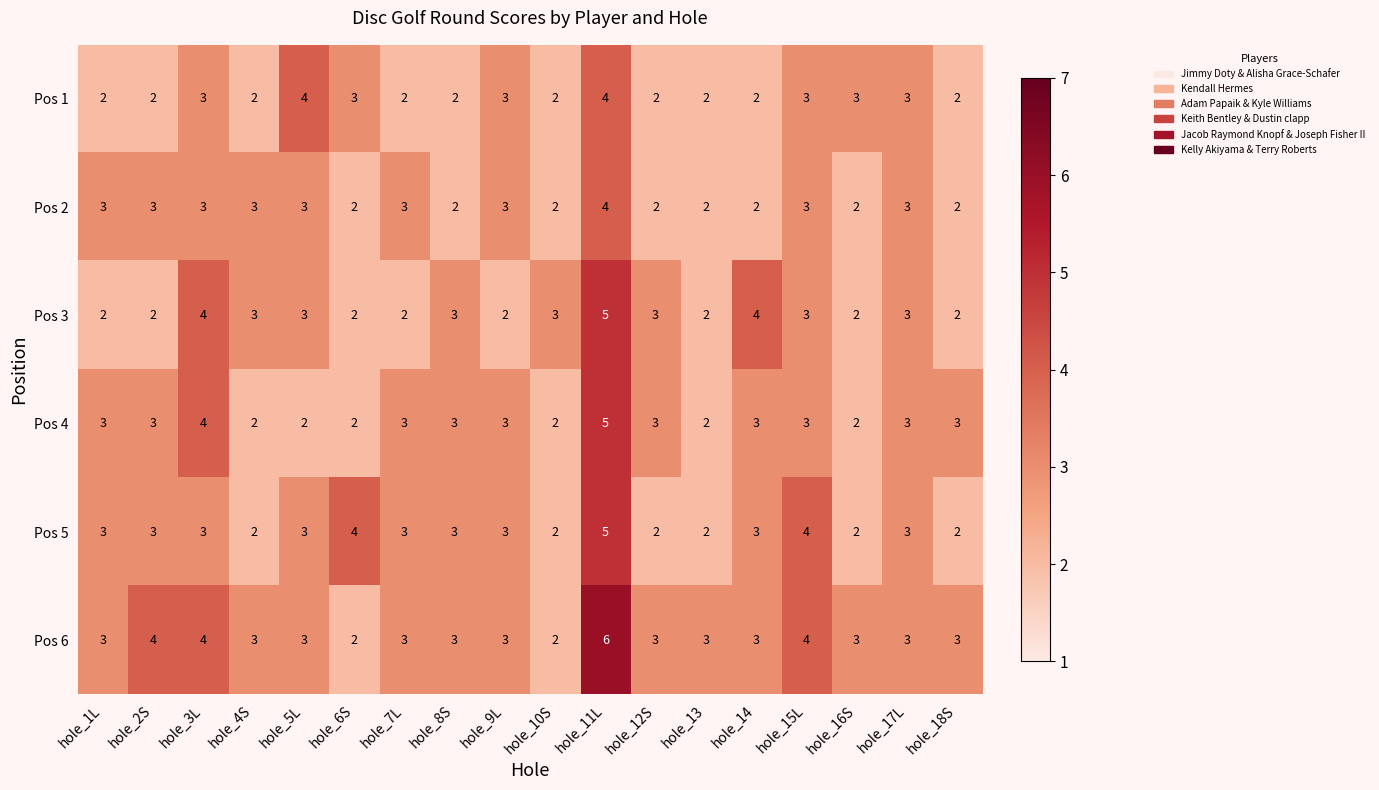

At which category does the chart reach its peak across all series?

hole_11L